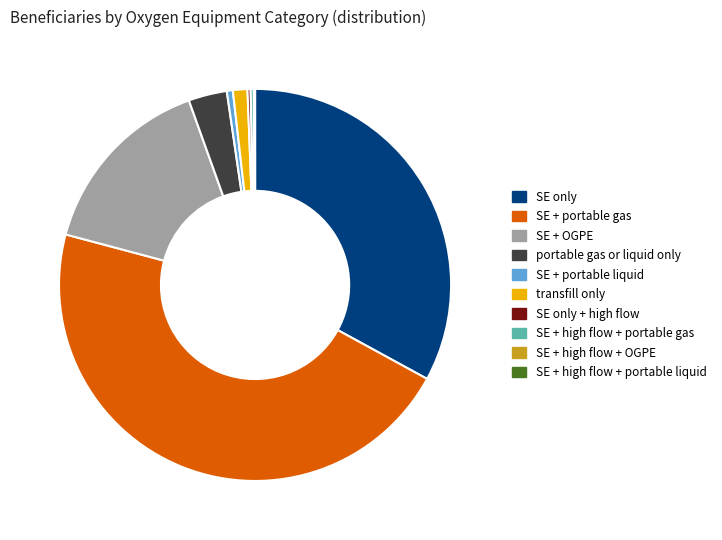

Which category has the biggest portion of the pie?

SE + portable gas